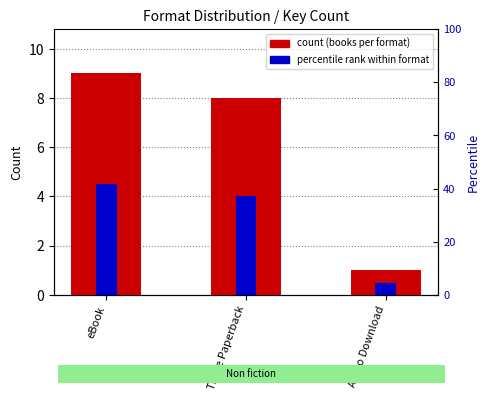

Which series has the largest total across all categories?

count (books per format)